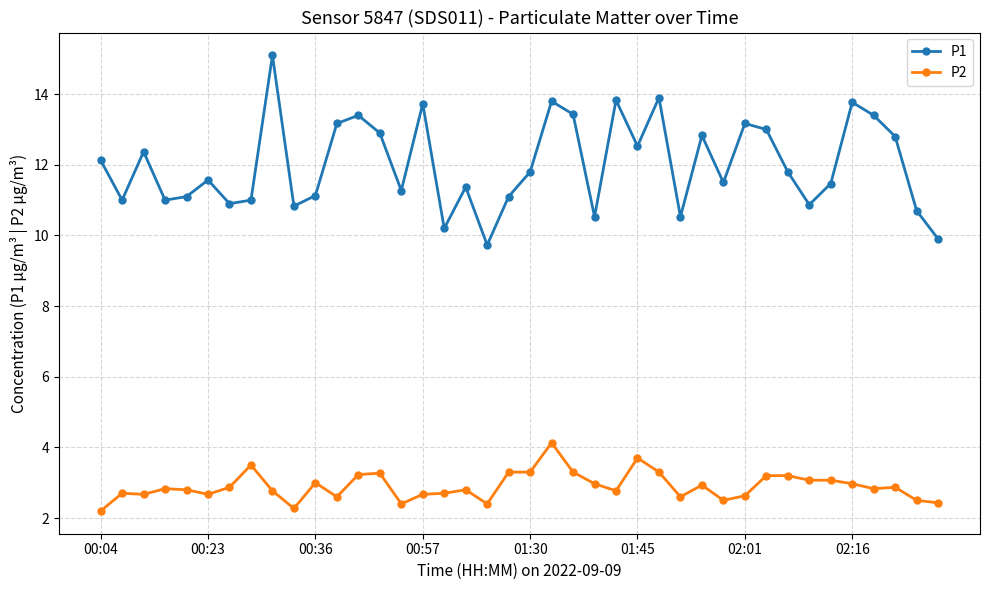

What are all the series names shown in the legend?

P1, P2